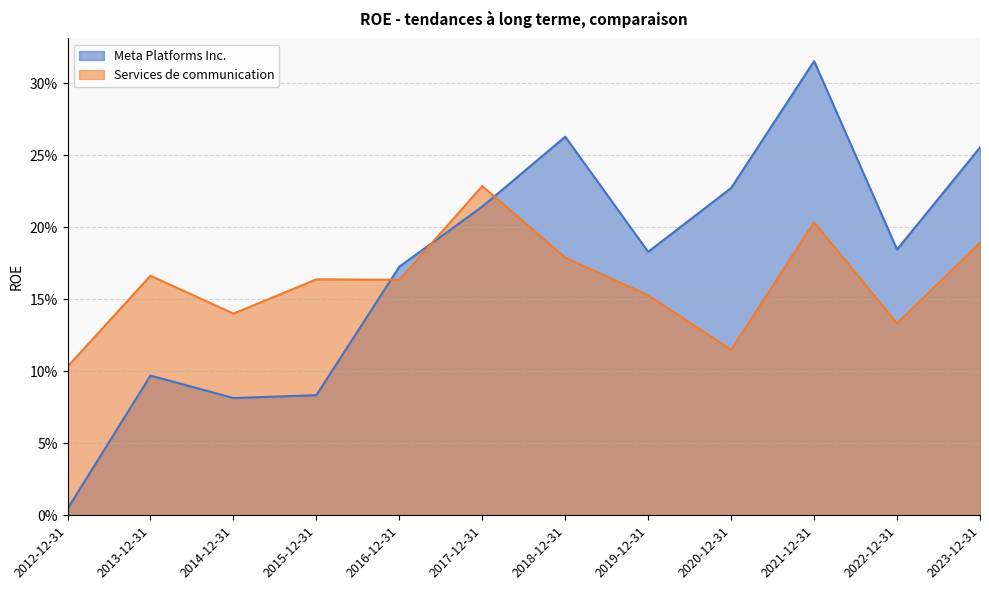

What position from the right is 2014-12-31?

10